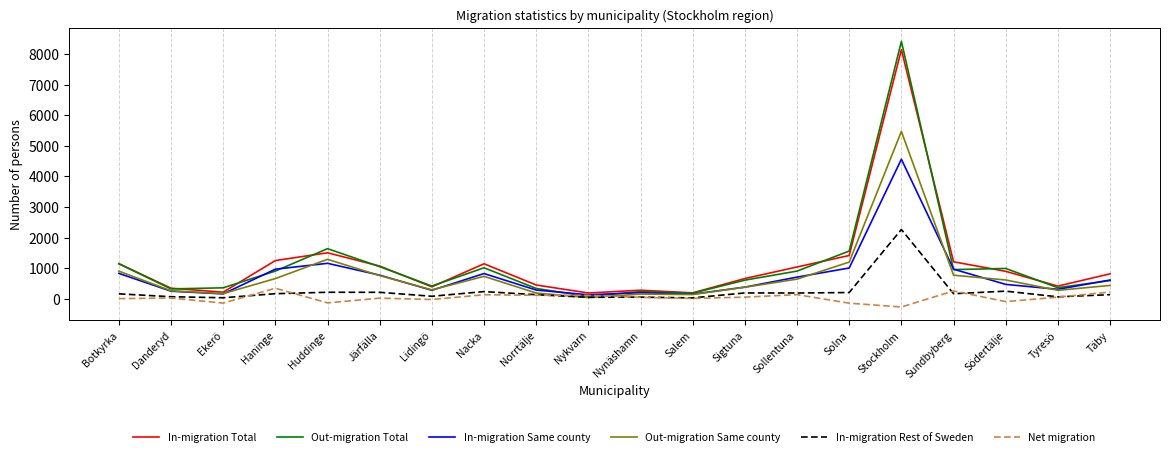

True or false: Net migration has a value of 255 at Sundbyberg.

True